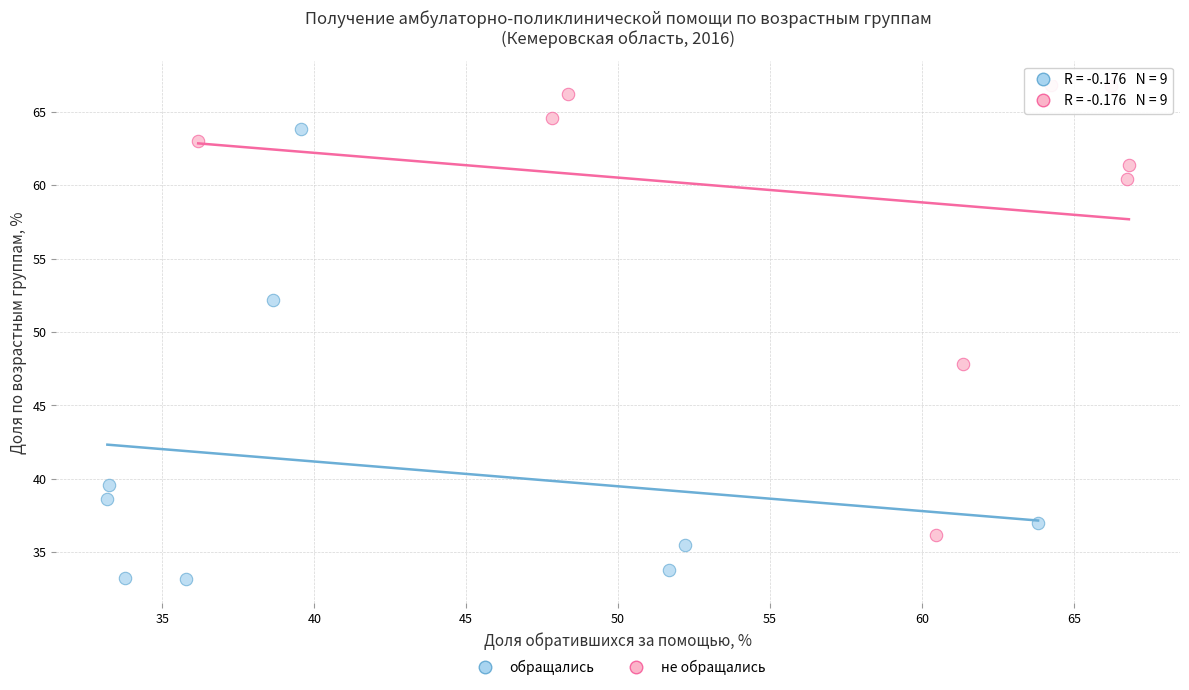

Which series contains the lowest Y value?

обращались